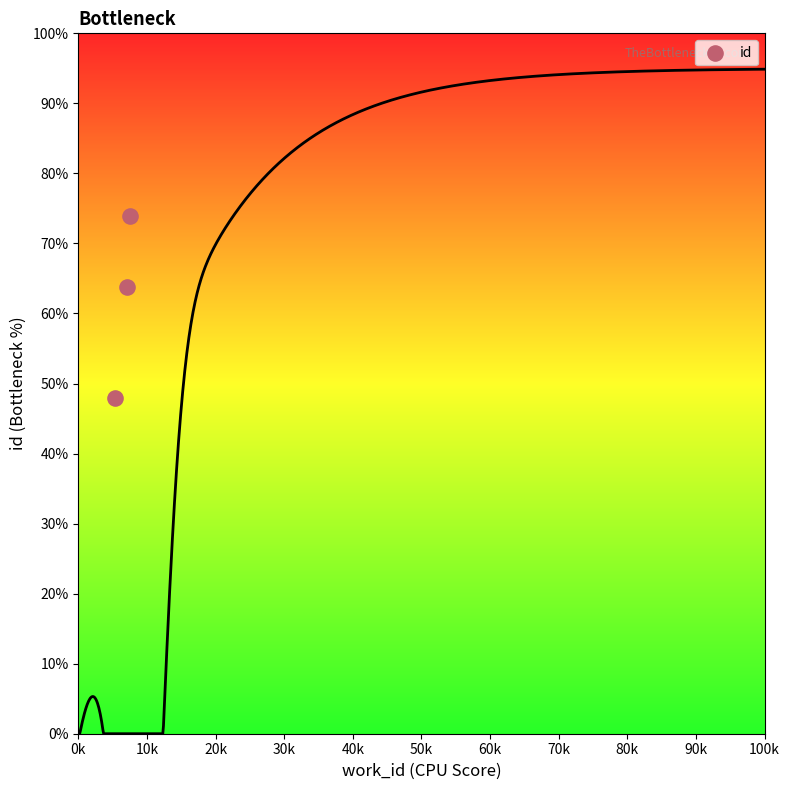

What is the average X value?

6679.0